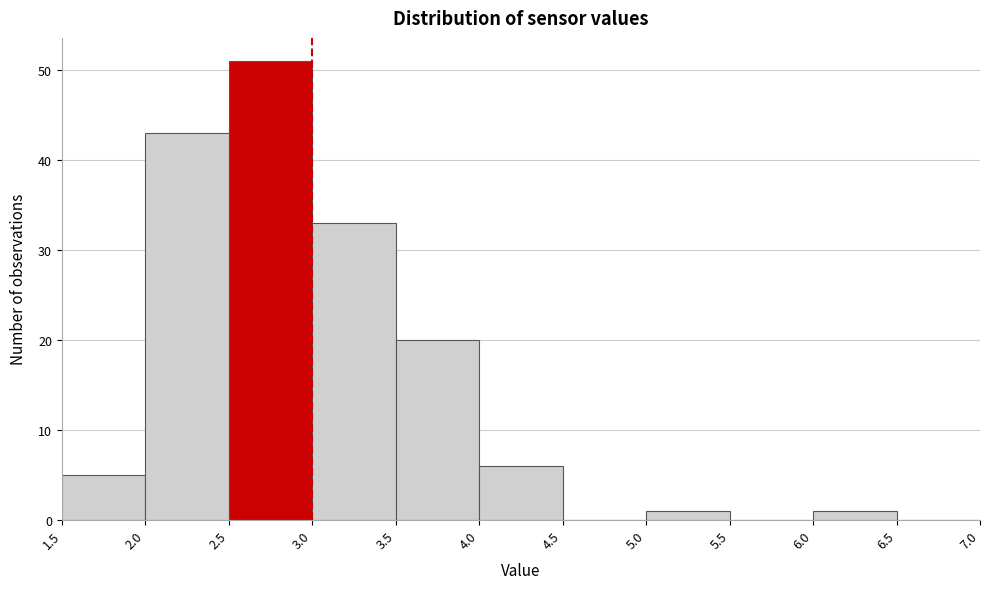

Reading left to right, list every bar in this chart as the range it spans on the x-axis followed by its height. The values are not printed on the chart, so give them approximately, as read against the axis.

1.5 to 2.0: 5
2.0 to 2.5: 43
2.5 to 3.0: 51
3.0 to 3.5: 33
3.5 to 4.0: 20
4.0 to 4.5: 6
4.5 to 5.0: 0
5.0 to 5.5: 1
5.5 to 6.0: 0
6.0 to 6.5: 1
6.5 to 7.0: 0